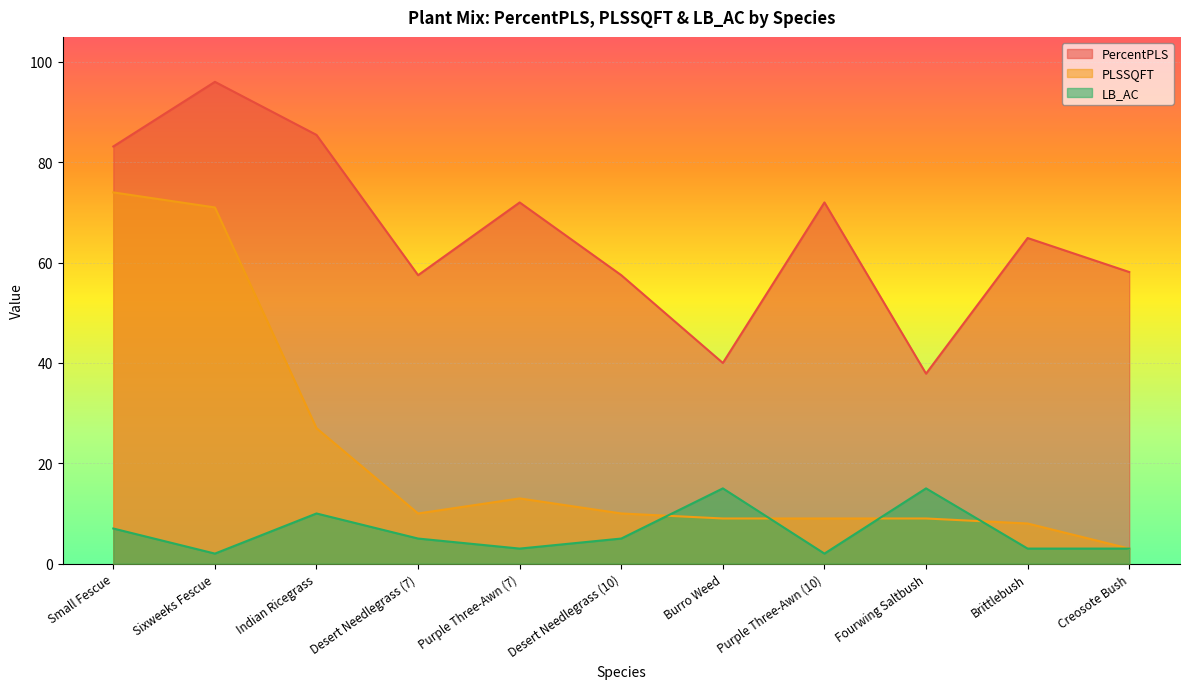

What is the label of the 10th point from the right?

Sixweeks Fescue